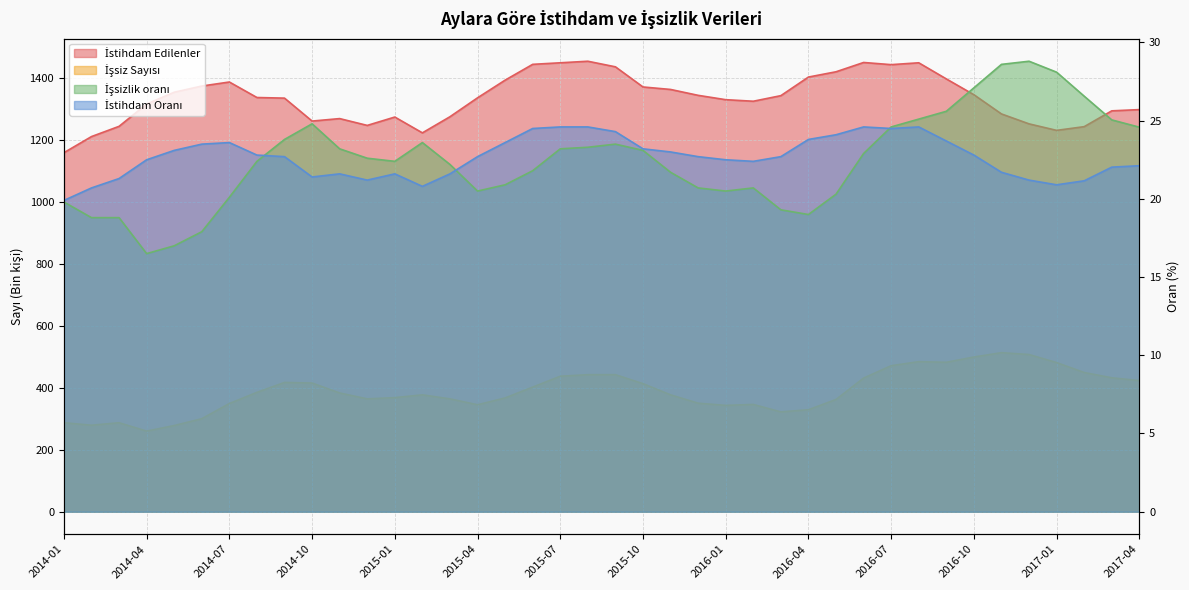

True or false: İstihdam Oranı has a value of 21.3 at 2014-03.

True